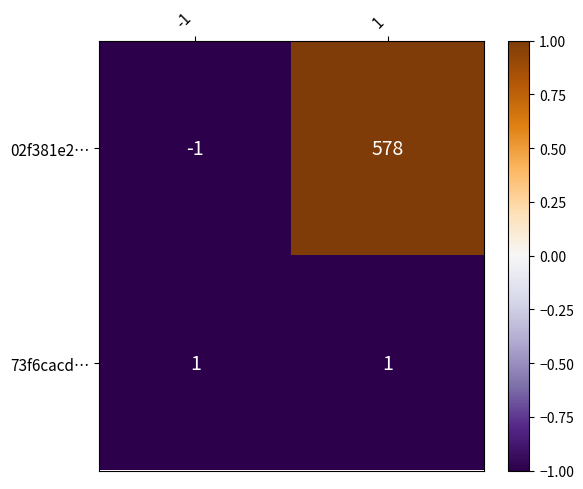

The 73f6cacd… series shows 0 at -1. True or false?

False